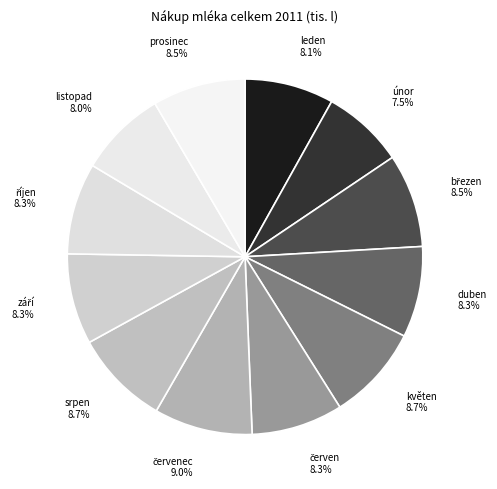

What is the ratio of the value at prosinec to the value at srpen?

1.0